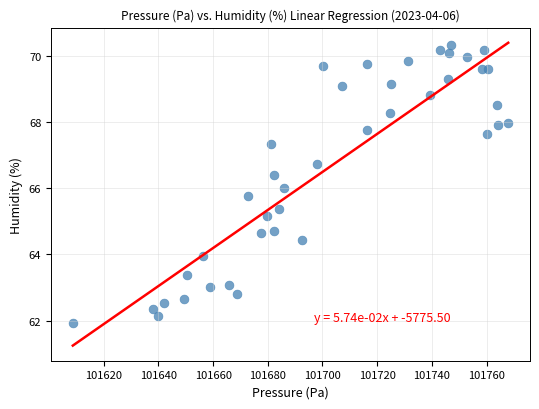

What is the range of X values (max minus min)?

159.2